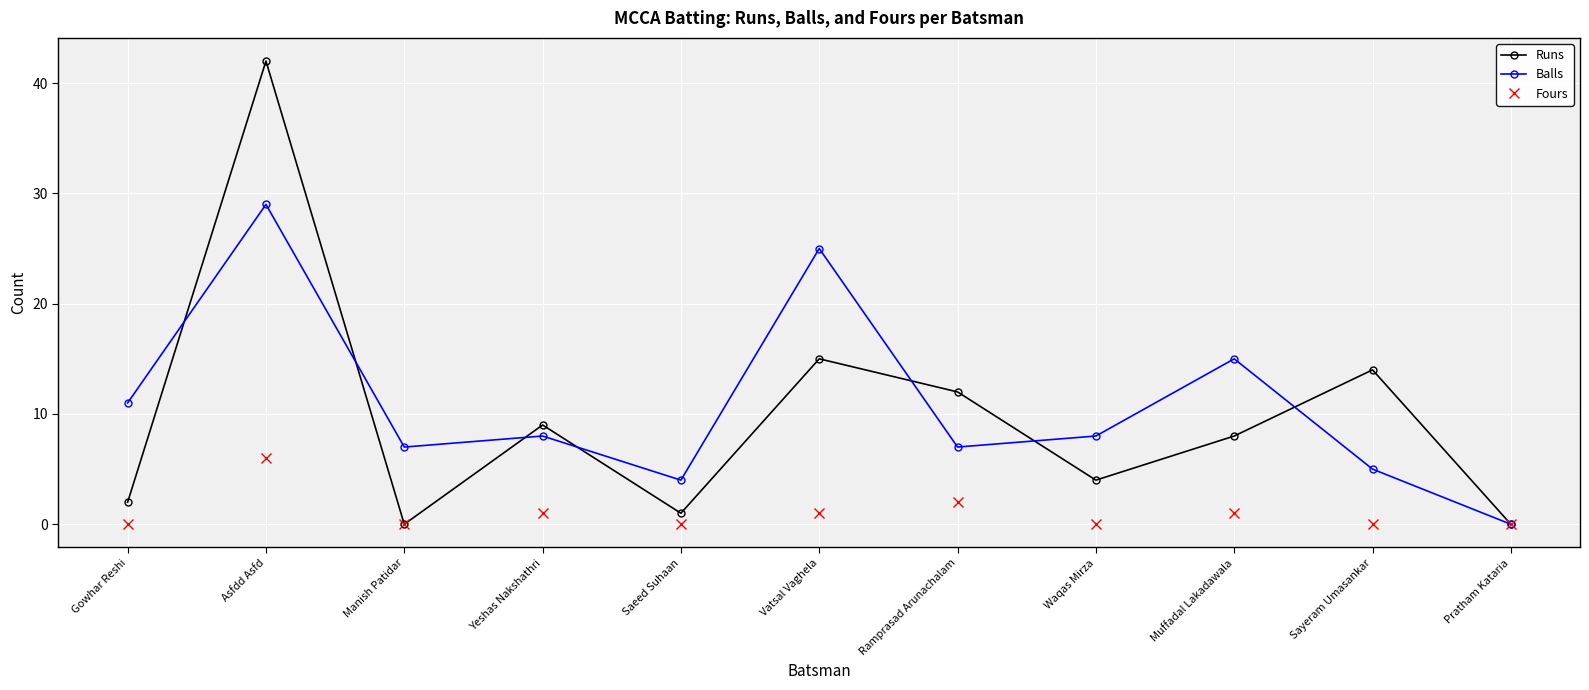

Which label corresponds to the largest value in the chart?

Asfdd Asfd